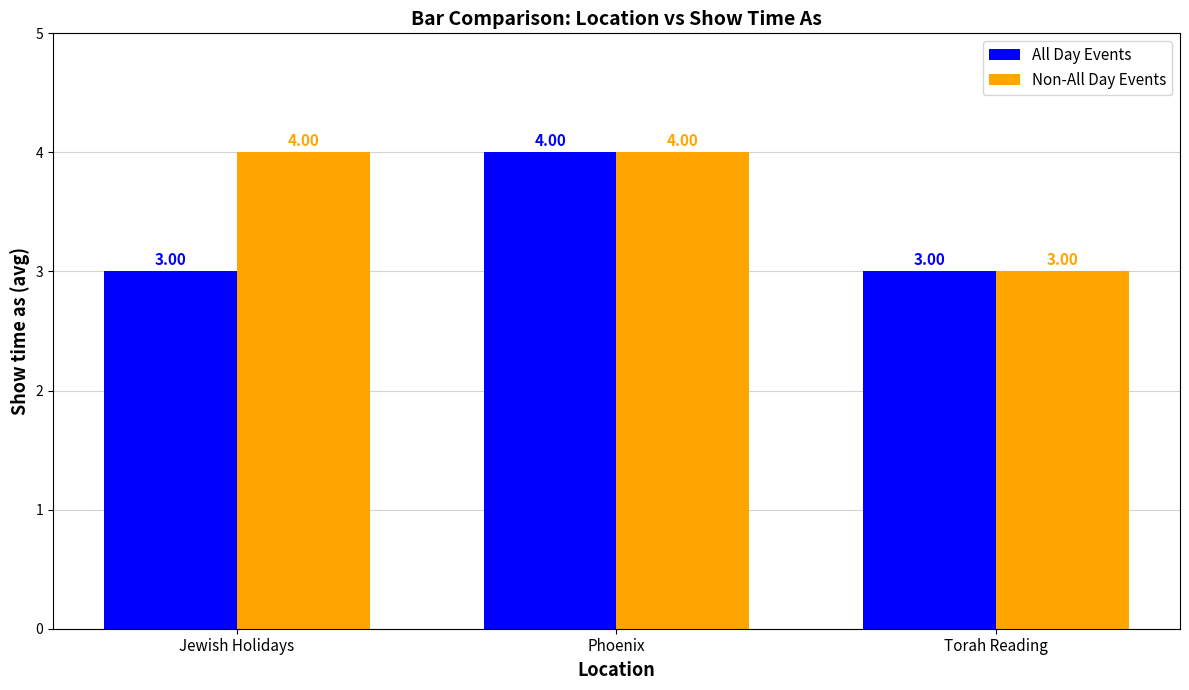

Rank the series by their average value, from lowest to highest.

All Day Events, Non-All Day Events